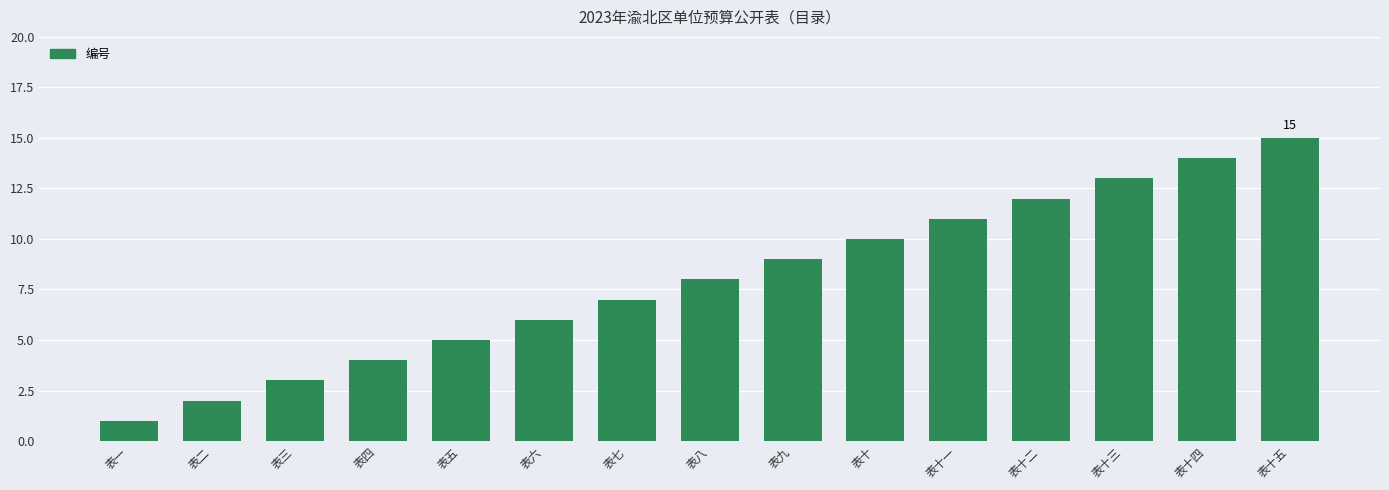

Reading left to right, extract all data points from this chart.

1	2	3	4	5	6	7	8	9	10	11	12	13	14	15